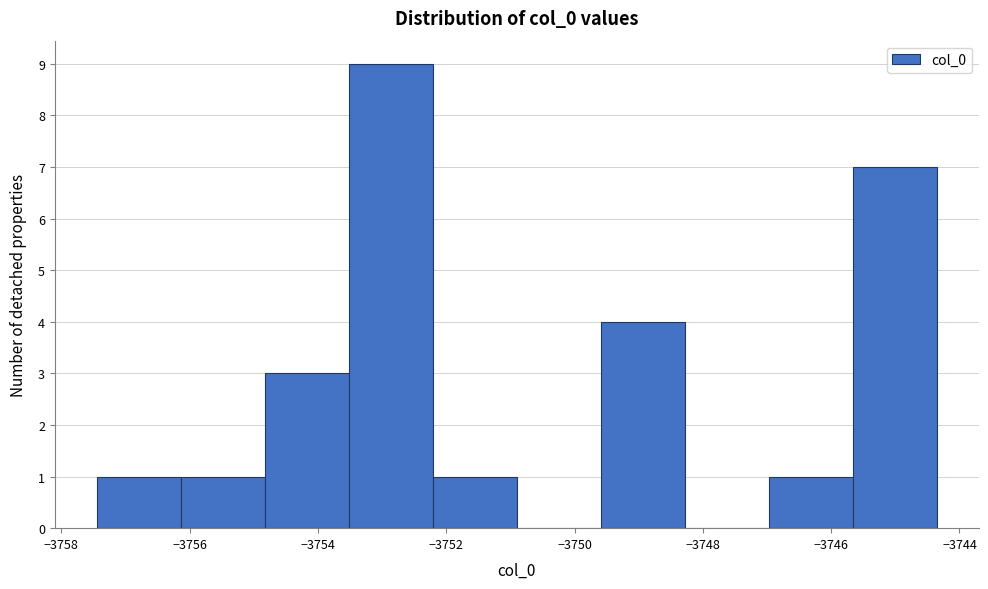

Over which range of the x-axis is the bar tallest?

-3753.6 to -3752.2